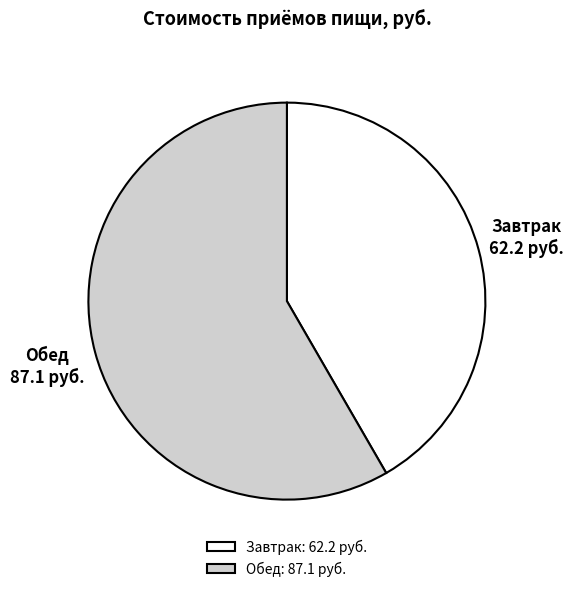

True or false: Обед accounts for 64% of the total.

False